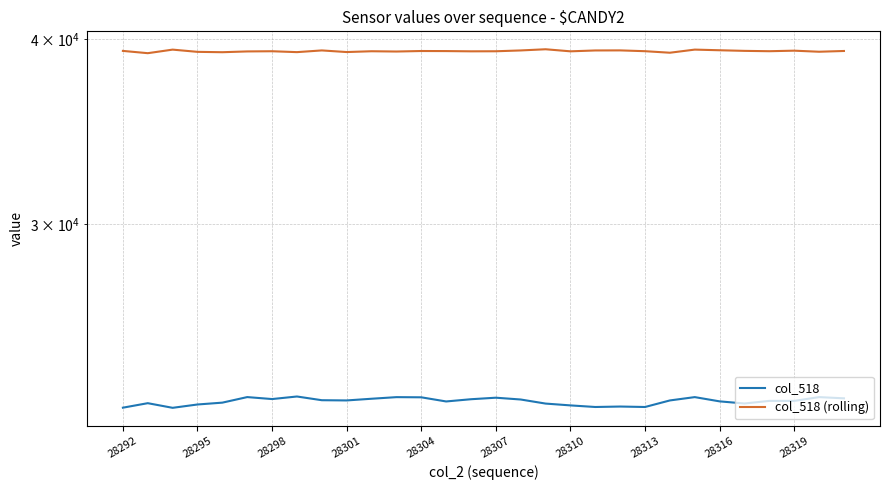

Count the number of categories in the chart.

30